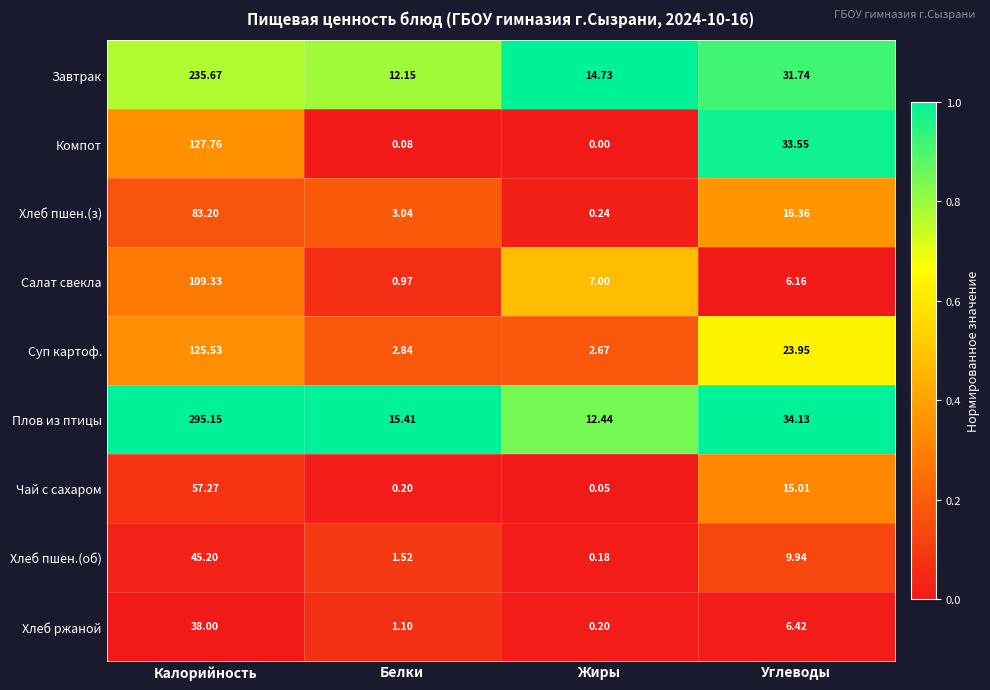

Which series changed the most between Калорийность and Жиры?

Плов из птицы